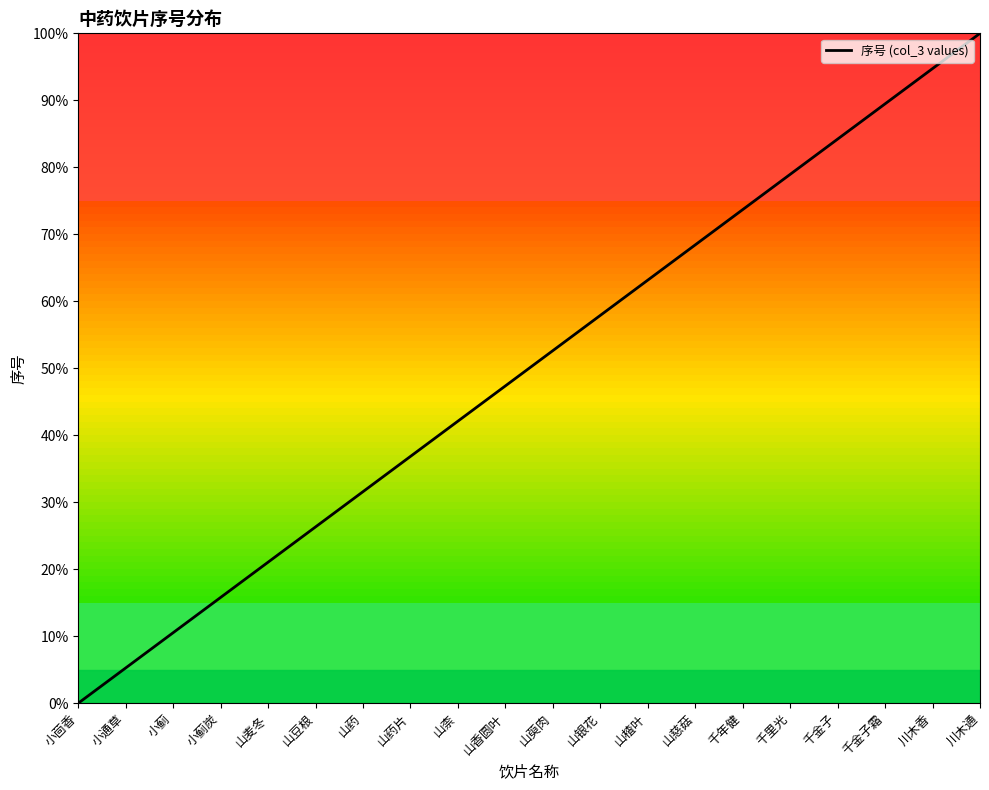

The chart shows a value of 52.6 at 山萸肉. True or false?

True